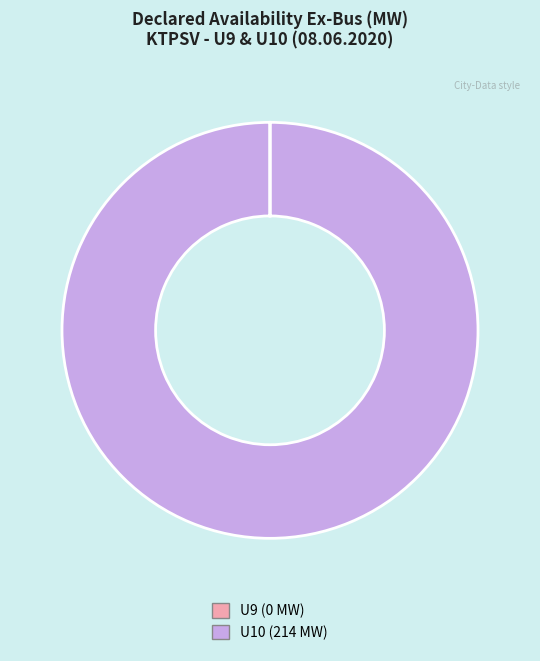

Which category accounts for the majority?

U10 (214 MW)